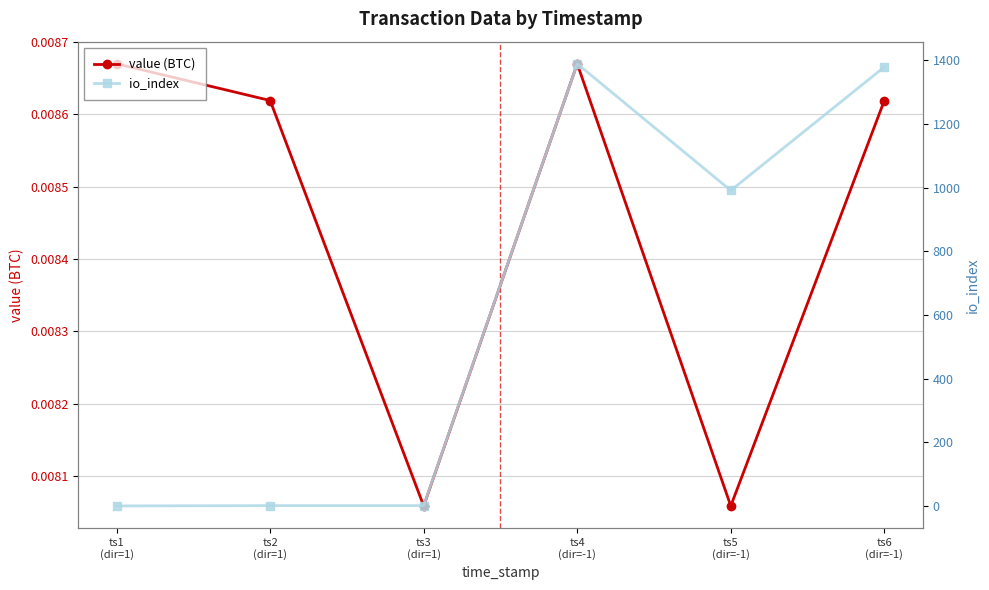

At which label does io_index reach its peak?

ts4
(dir=-1)